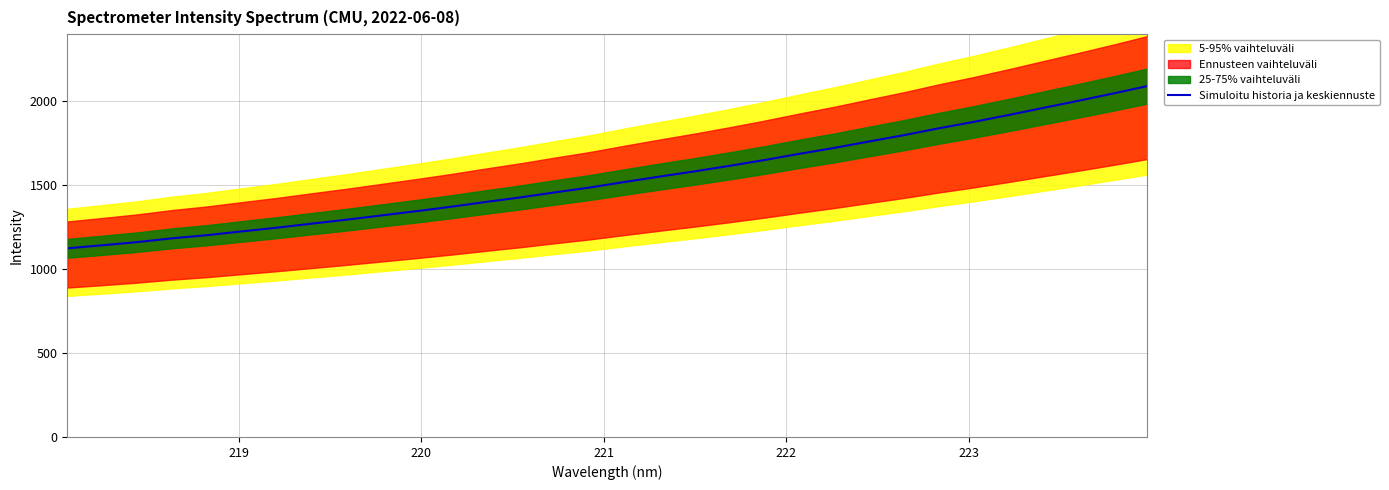

What is the maximum value for Simuloitu historia ja keskiennuste?

2091.0